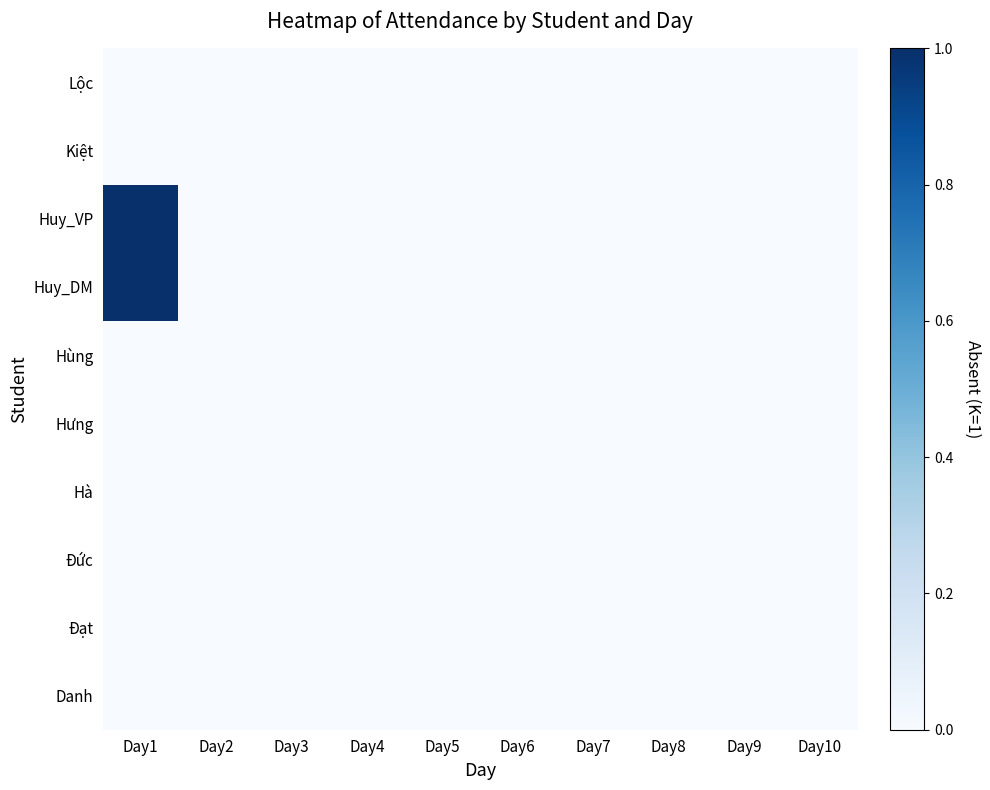

Count the number of categories in the chart.

10